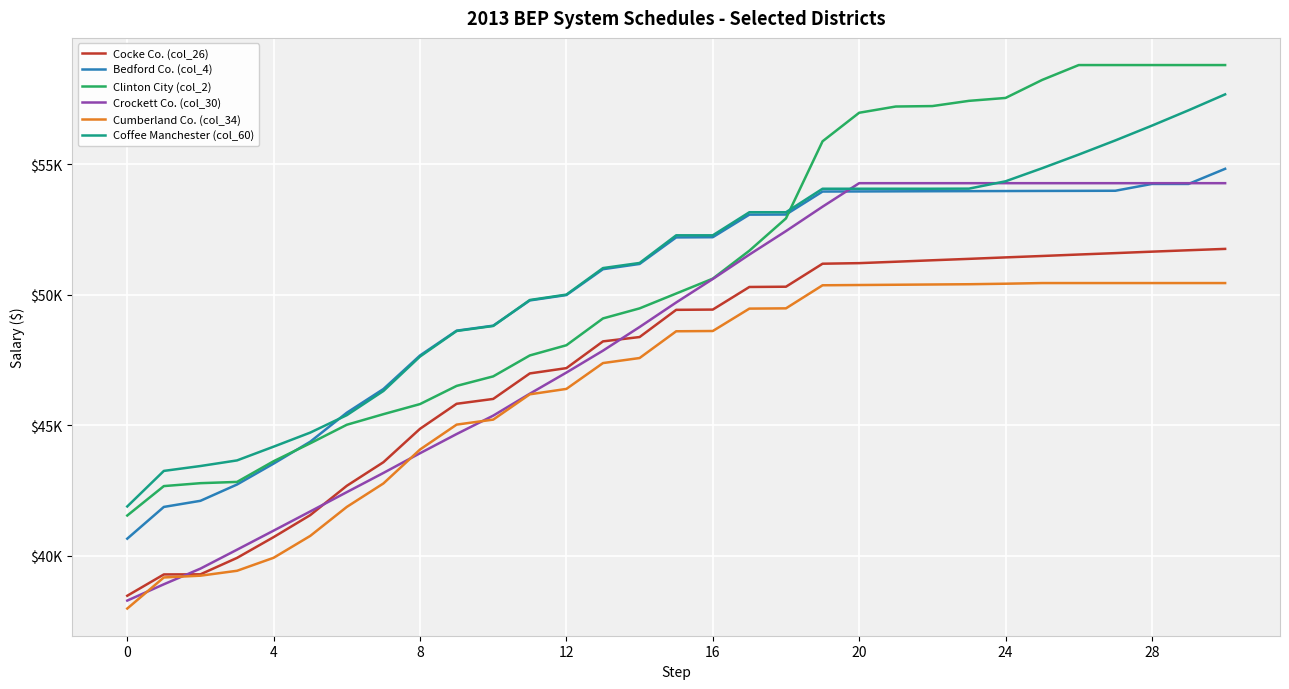

At how many categories does at least one series exceed 55320?

12